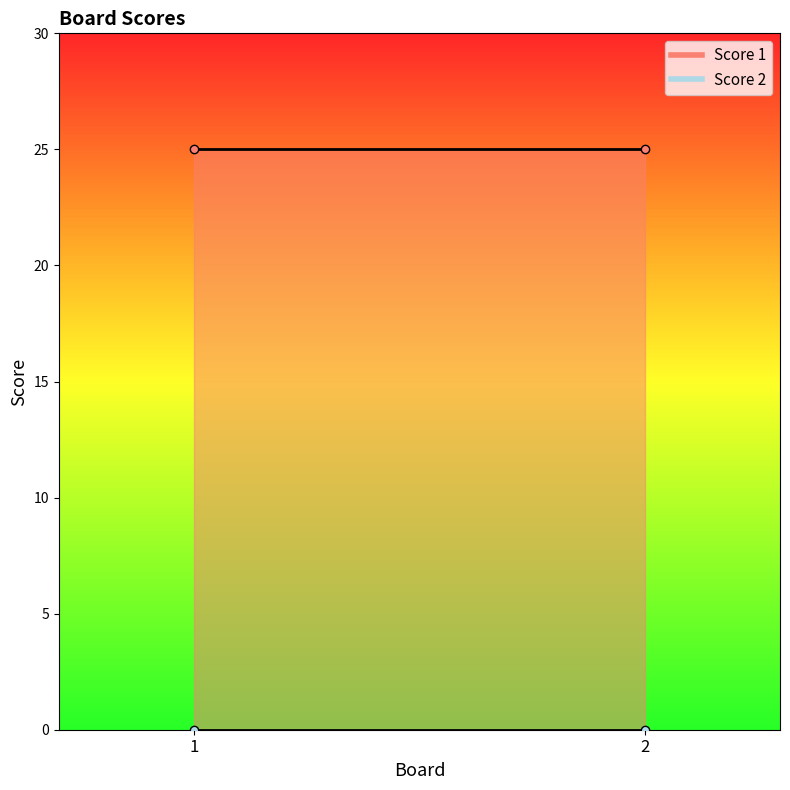

Rank the series by their maximum value, from lowest to highest.

Score 2, Score 1